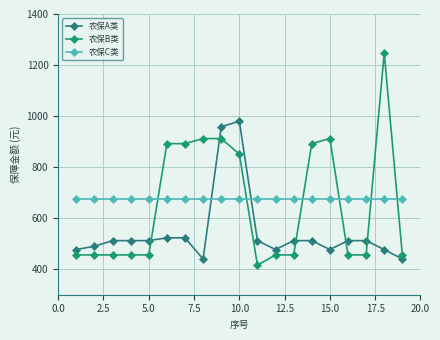

Does the chart have visible grid lines?

Yes